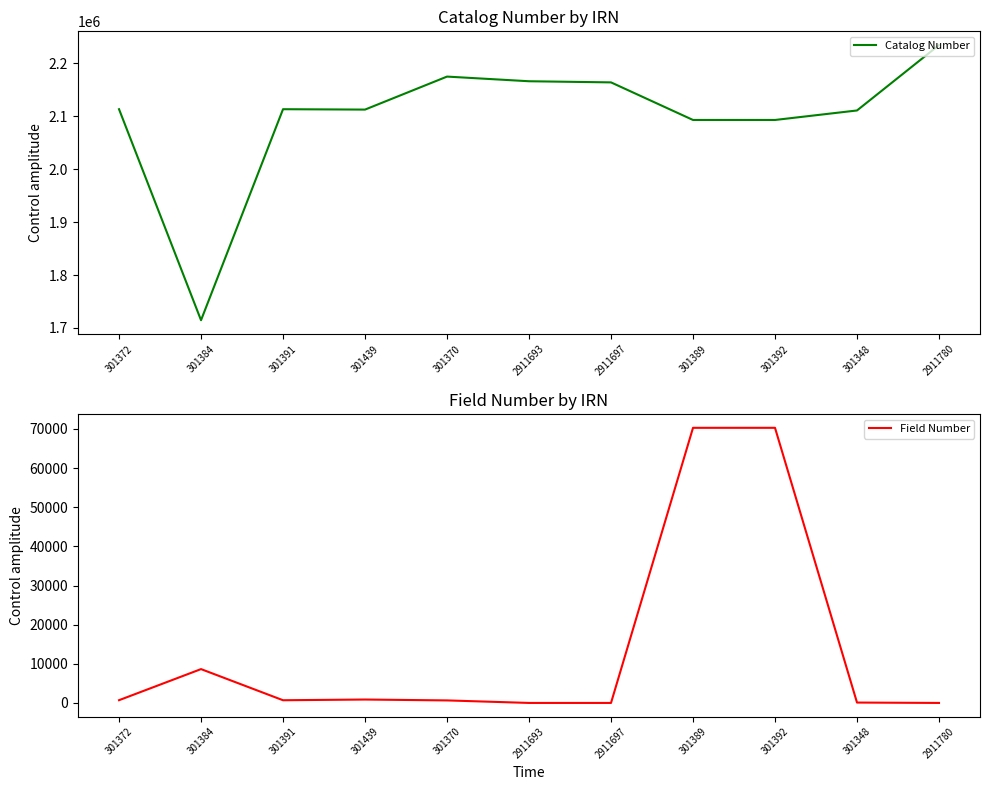

Reading left to right, extract all data points from this chart.

Catalog Number: 2113572	1714652	2113564	2112839	2175229	2166421	2164279	2093214	2093213	2111183	2234782
Field Number: 699	8646	688	869	645	0	0	70297	70301	97	0